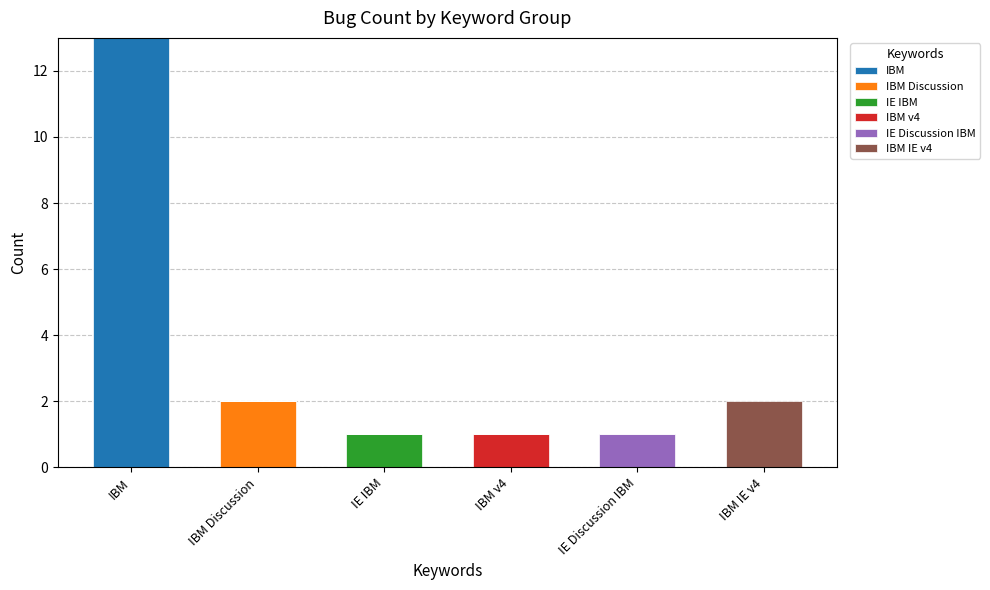

At which label does IBM reach its peak?

IBM